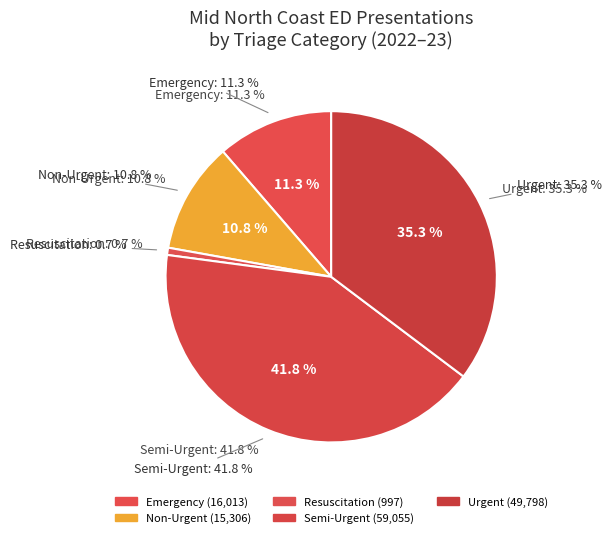

To the nearest percent, what is the average slice percentage?

20%